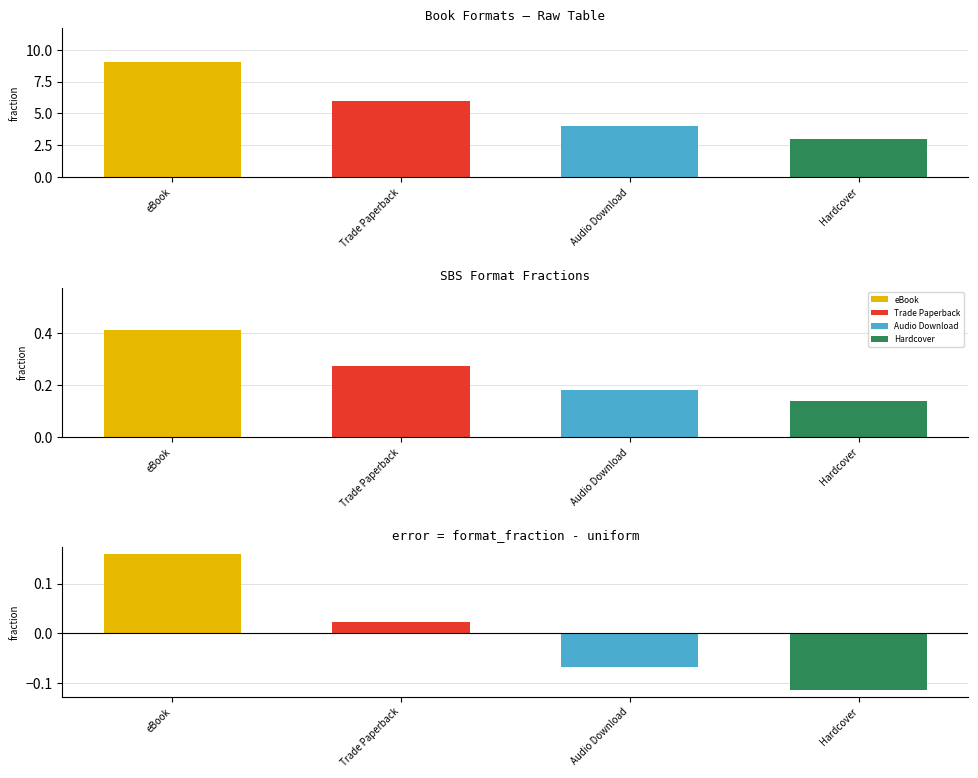

Rank the categories by value from lowest to highest.

Hardcover, Audio Download, Trade Paperback, eBook